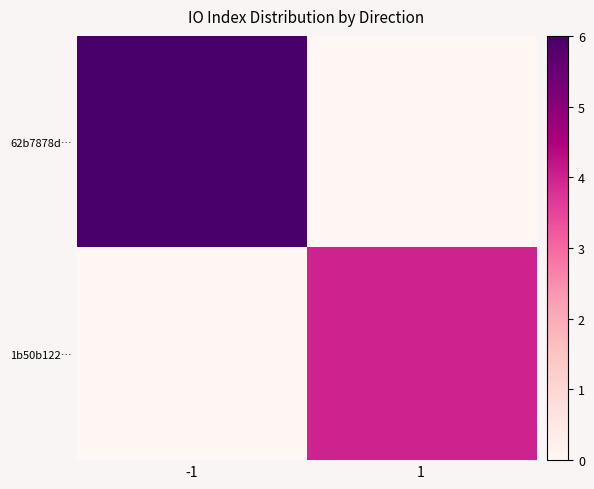

Reading left to right, list all the values displayed in this chart.

62b7878d…: -1=6	1=0
1b50b122…: -1=0	1=4